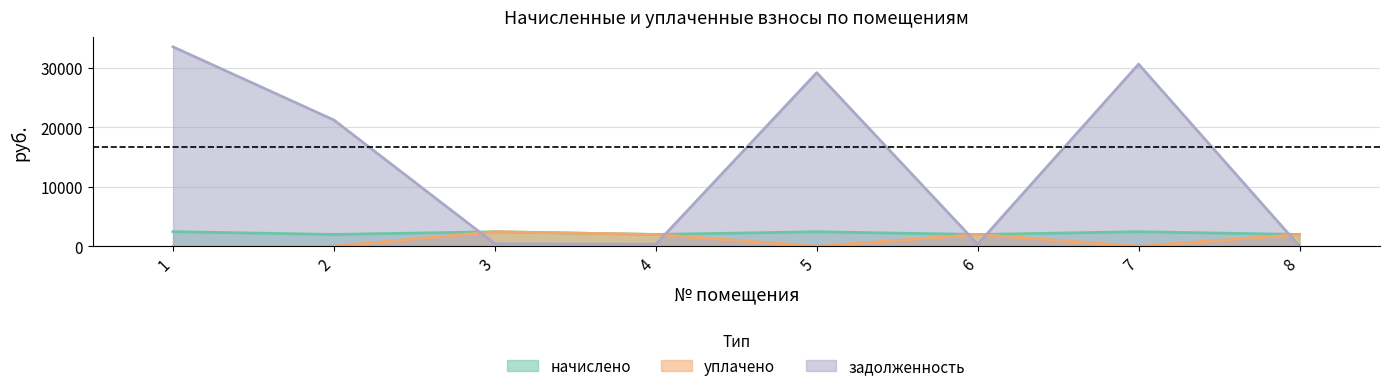

What is the sum of the уплачено values at 8 and 3?

4406.8